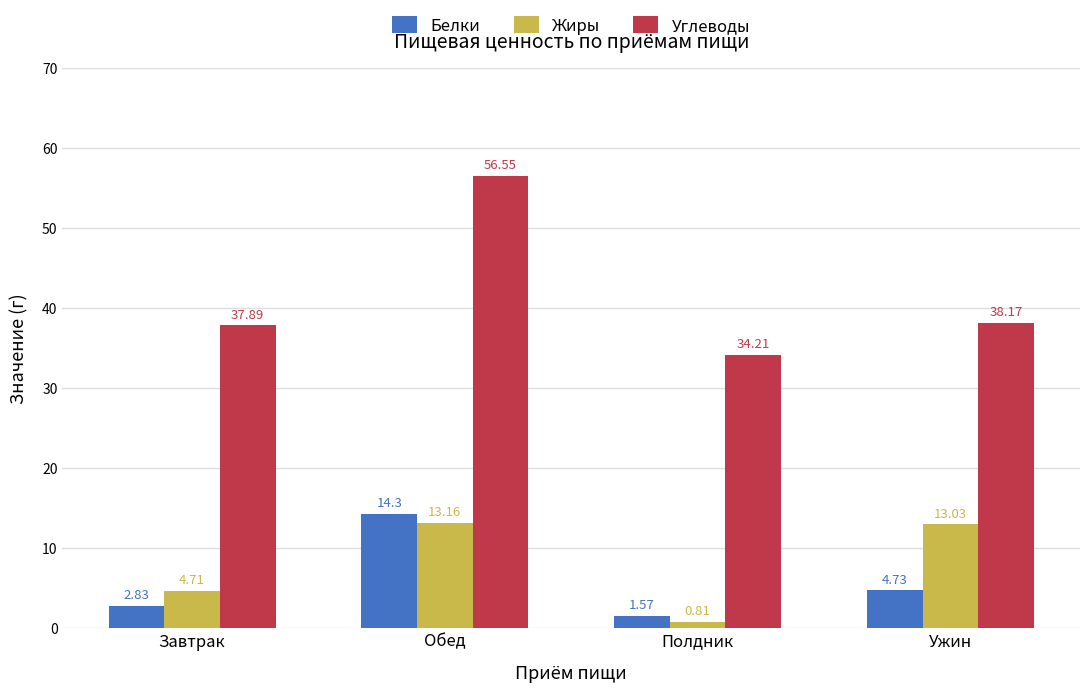

Which series has the widest spread of values?

Углеводы